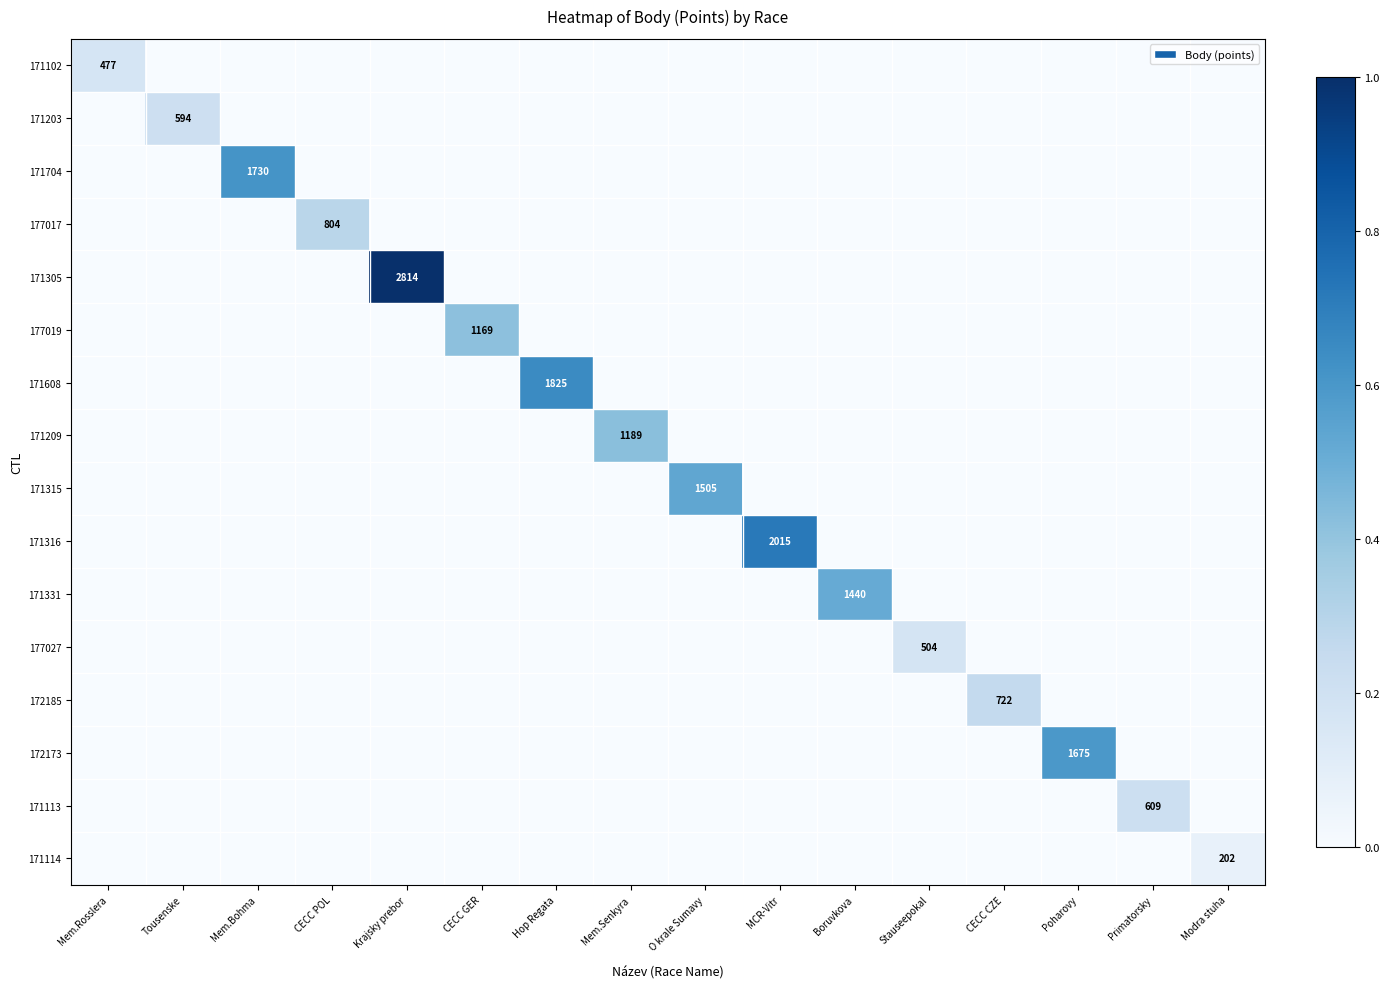

True or false: 172173 has a value of 1675 at Poharovy.

True